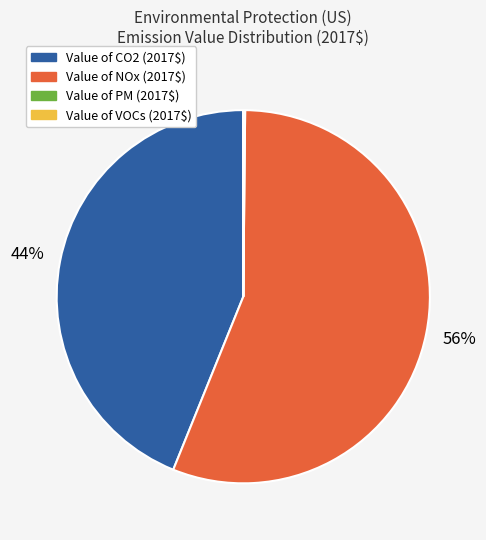

True or false: Value of NOx (2017$) accounts for 56% of the total.

True